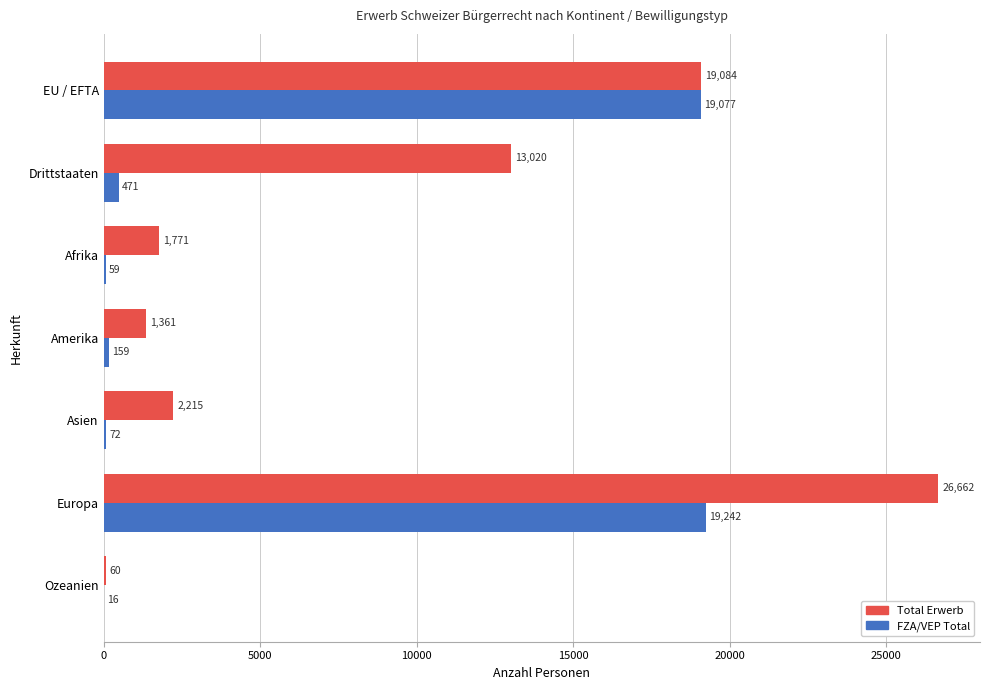

Which series has the widest spread of values?

Total Erwerb